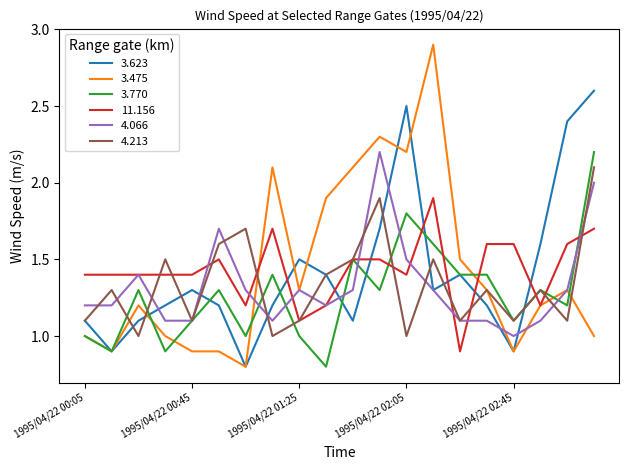

How many times do 11.156 and 3.623 cross each other?

7